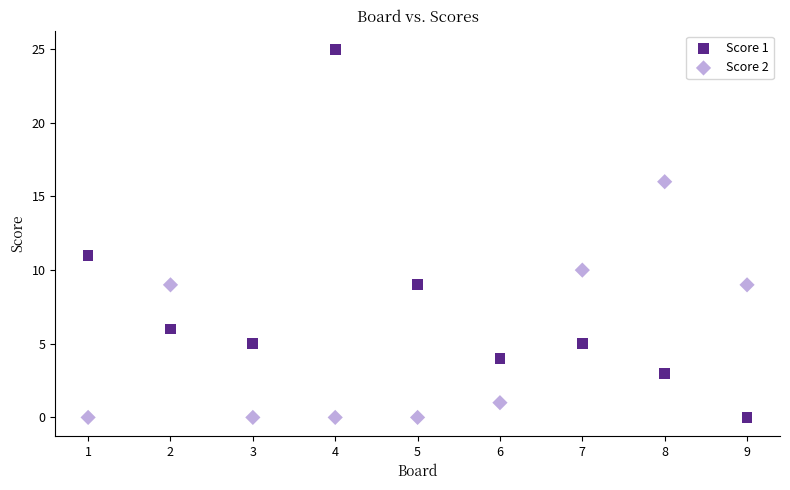

What is the X range (max minus min) for the scatter plot?

8